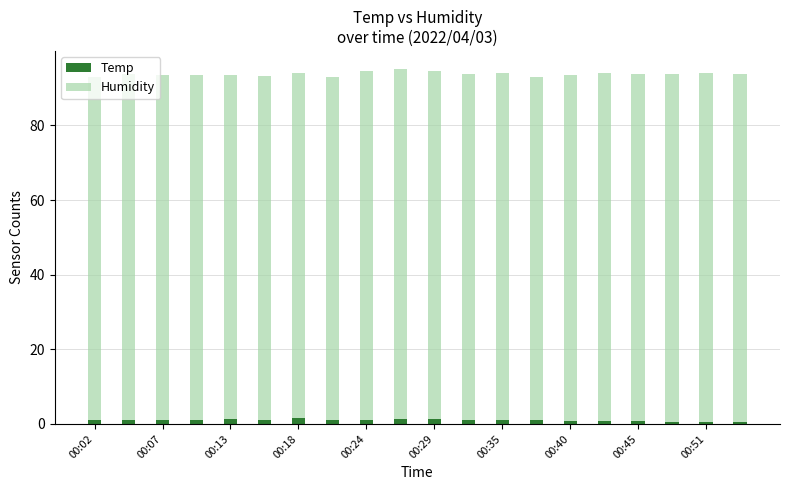

What is the sum of all Temp values?

20.2